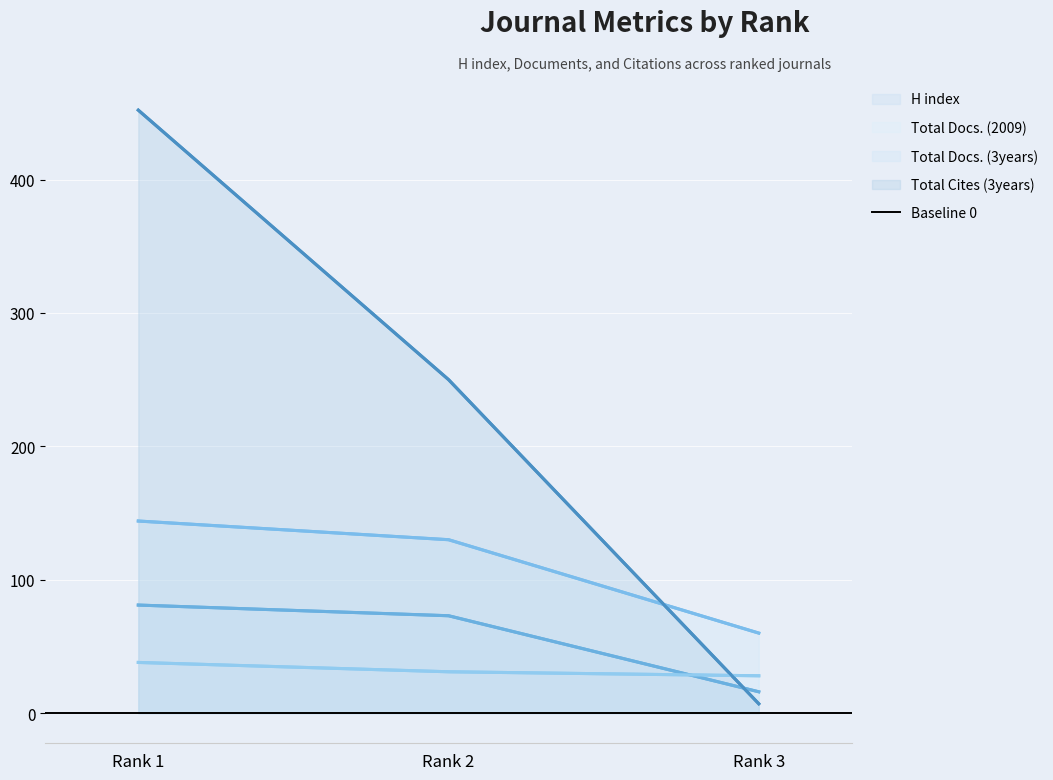

What are all the series names shown in the legend?

H index, Total Docs. (2009), Total Docs. (3years), Total Cites (3years)